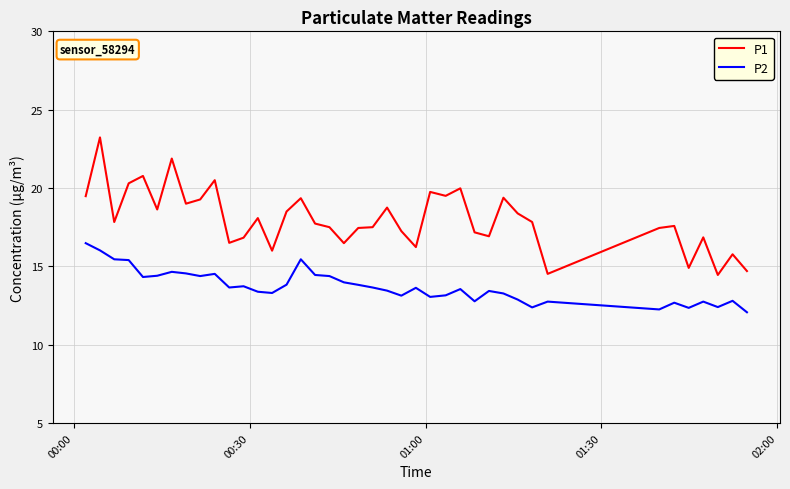

Which series has the widest spread of values?

P1